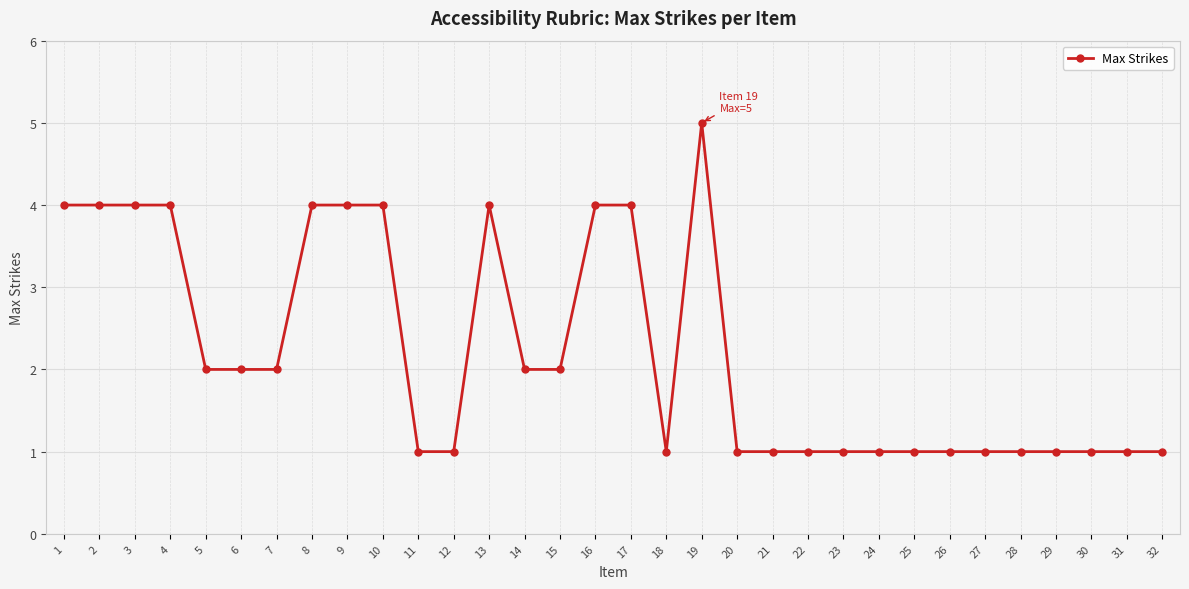

What is the ratio of the value at 8 to the value at 15?

2.0